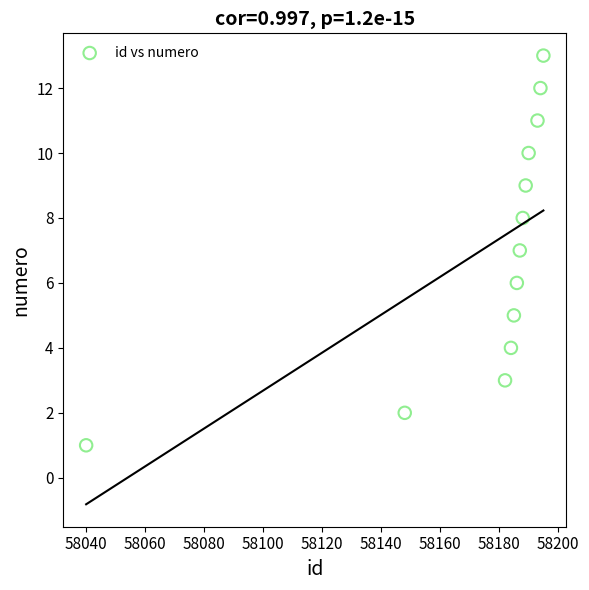

What is the range of Y values (max minus min)?

12